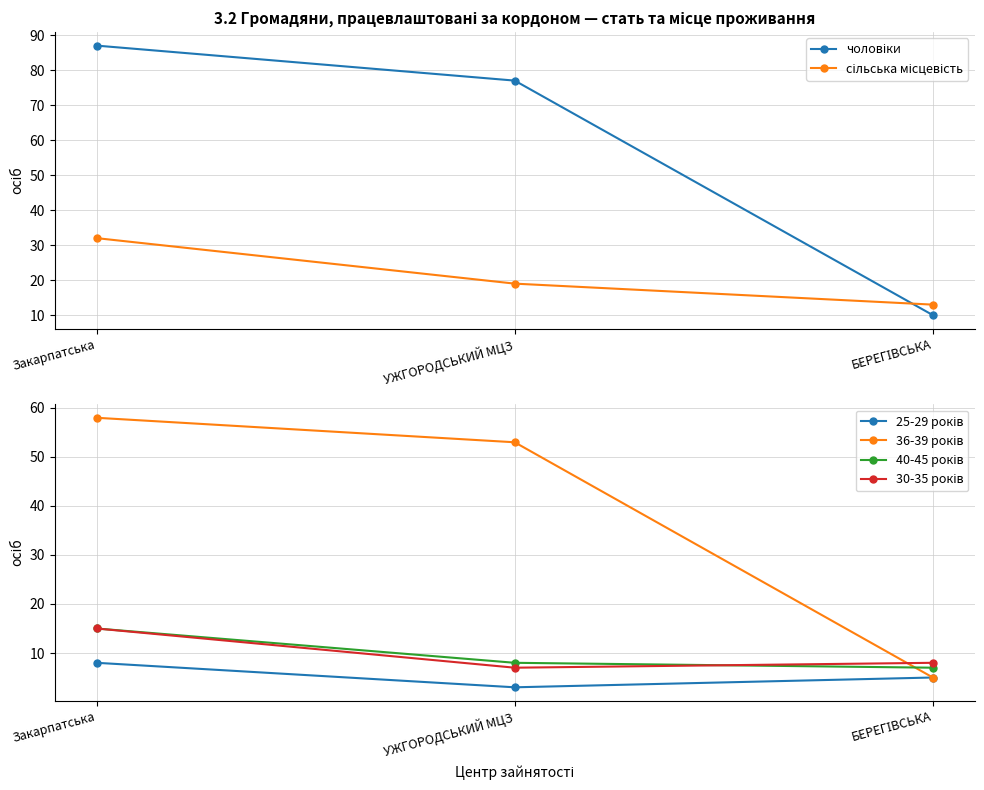

How many lines are shown in the chart?

6